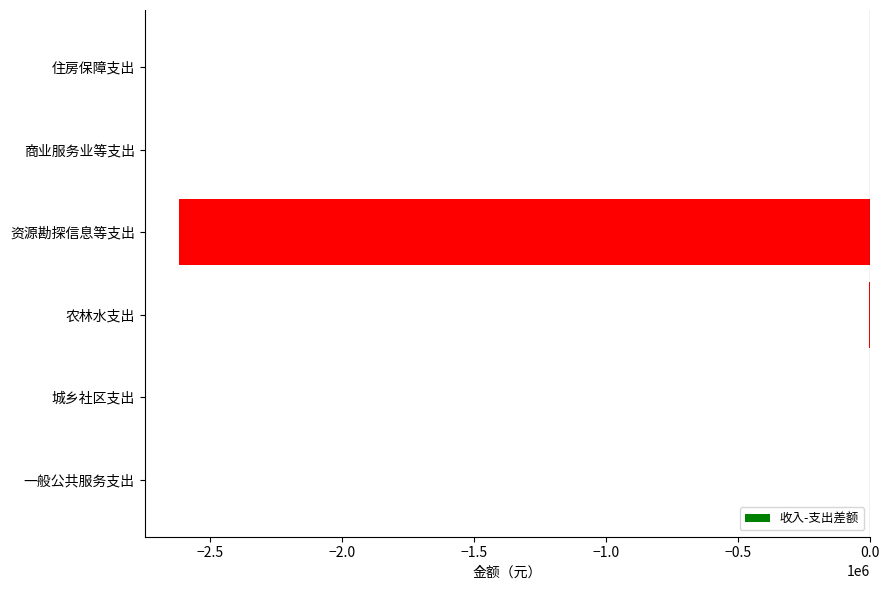

Count the number of categories in the chart.

6